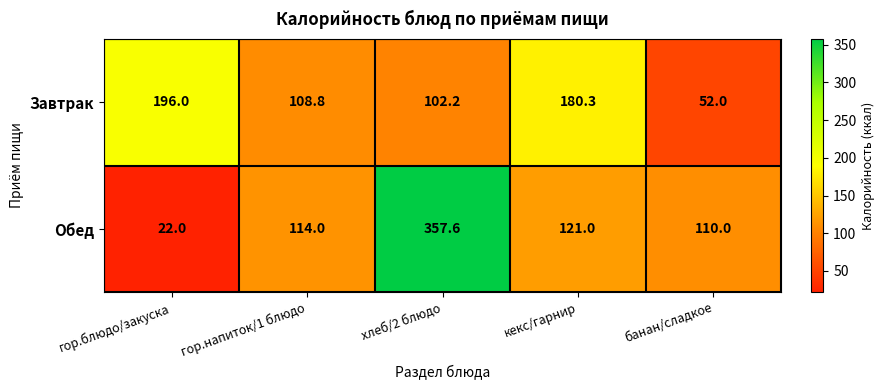

What is the average value of the Обед series?

144.9